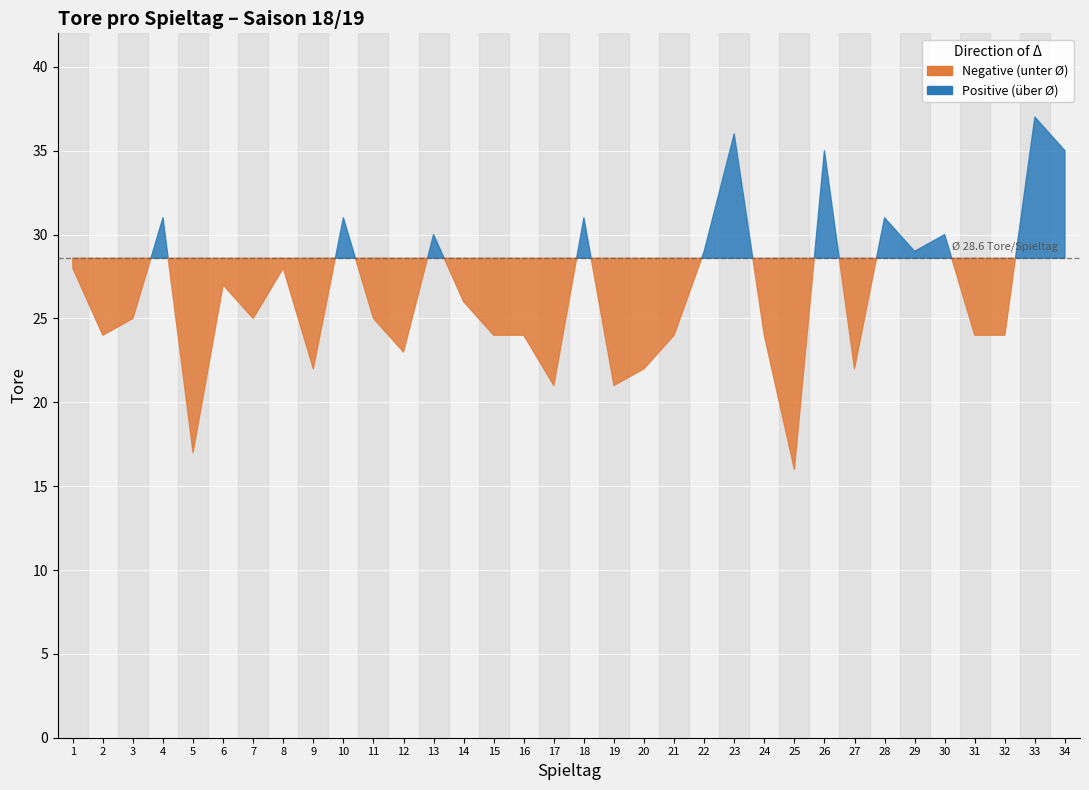

What is the value of the 12th point from the left?

23